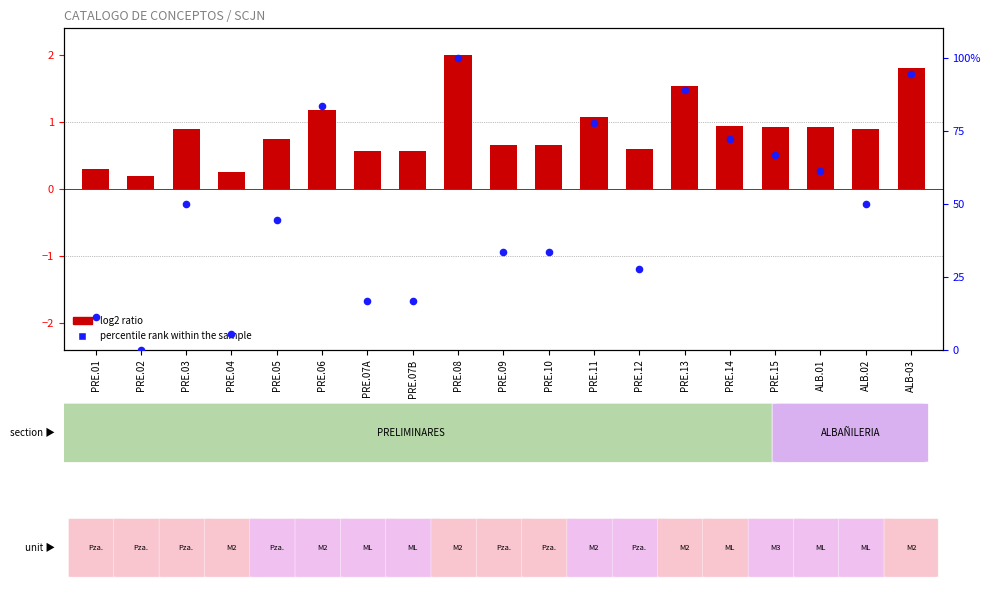

What are all the series names shown in the legend?

log2 ratio, percentile rank within the sample